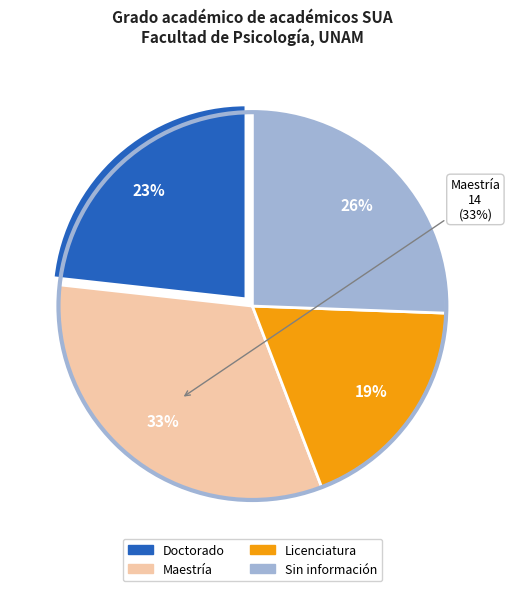

How much of the chart is everything except Maestría?

67.4%